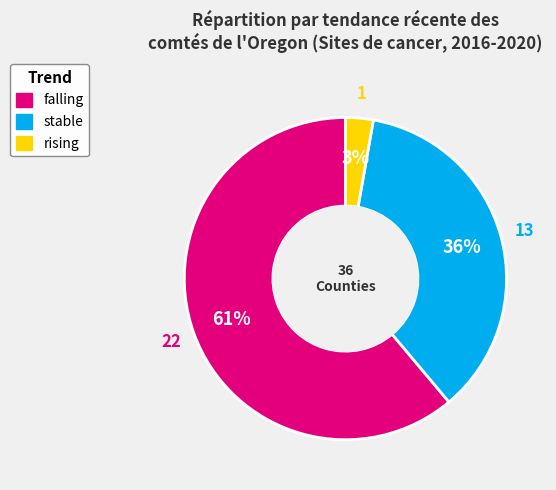

How many segments does this pie chart have?

3